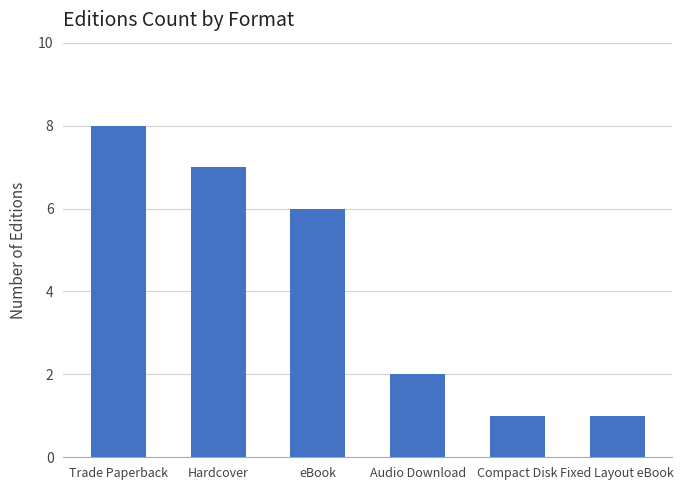

What is the average value?

4